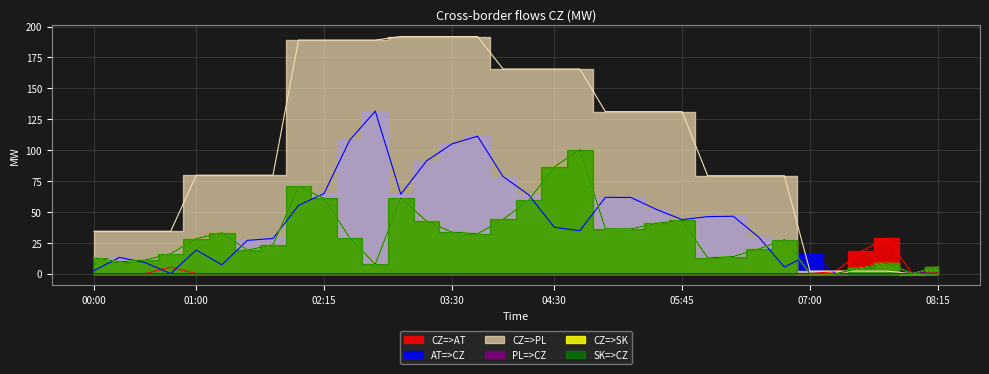

Where is CZ=>AT nearest to the value 14?

07:30